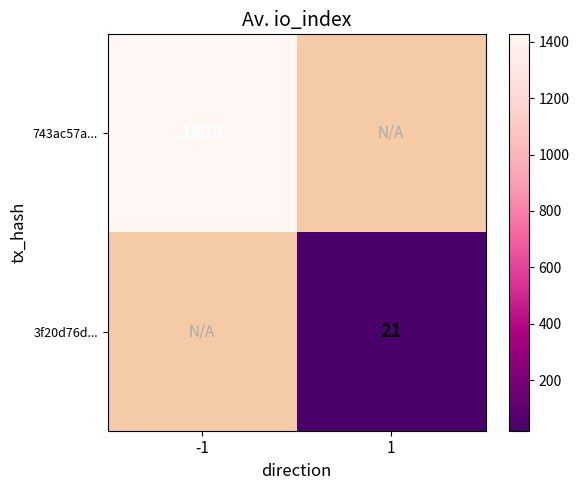

At how many categories does at least one series exceed 141?

1